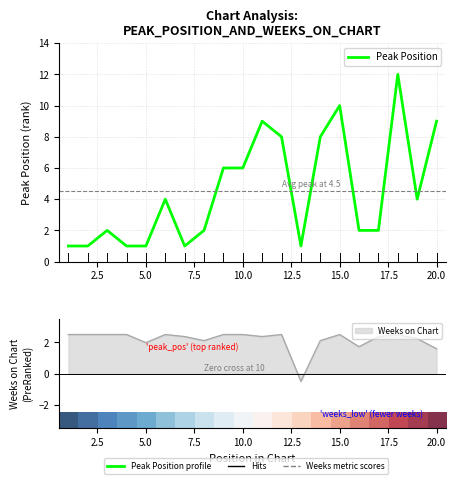

True or false: Peak Position has a value of 2.1 at 18.

False